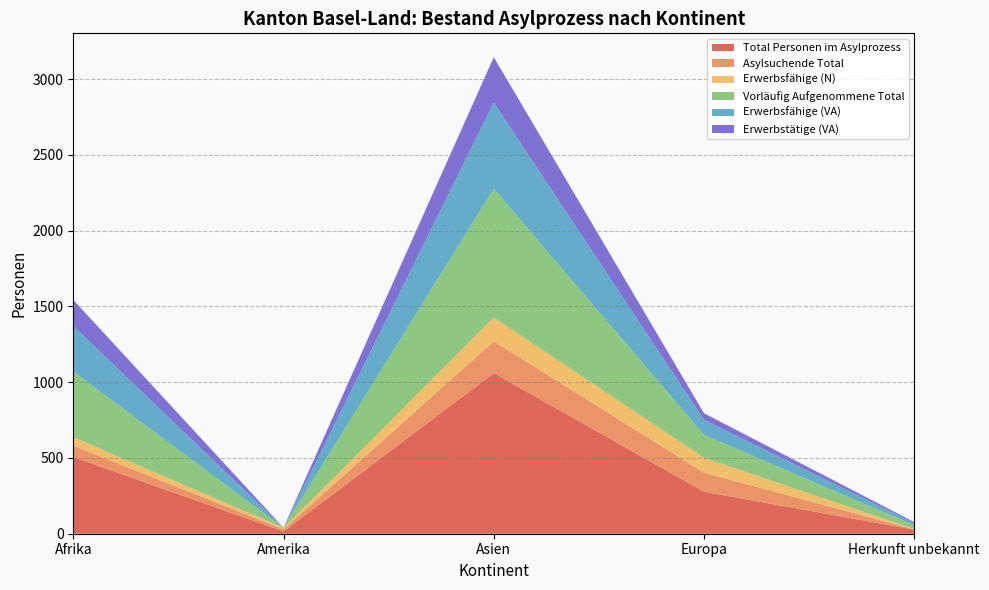

Reading left to right, transcribe all the data shown in this chart.

Total Personen im Asylprozess: Afrika=507	Amerika=15	Asien=1060	Europa=277	Herkunft unbekannt=27
Asylsuchende Total: Afrika=74	Amerika=14	Asien=210	Europa=126	Herkunft unbekannt=2
Erwerbsfähige (N): Afrika=56	Amerika=9	Asien=157	Europa=98	Herkunft unbekannt=2
Vorläufig Aufgenommene Total: Afrika=433	Amerika=1	Asien=850	Europa=151	Herkunft unbekannt=25
Erwerbsfähige (VA): Afrika=301	Amerika=1	Asien=568	Europa=99	Herkunft unbekannt=14
Erwerbstätige (VA): Afrika=172	Amerika=0	Asien=300	Europa=44	Herkunft unbekannt=7